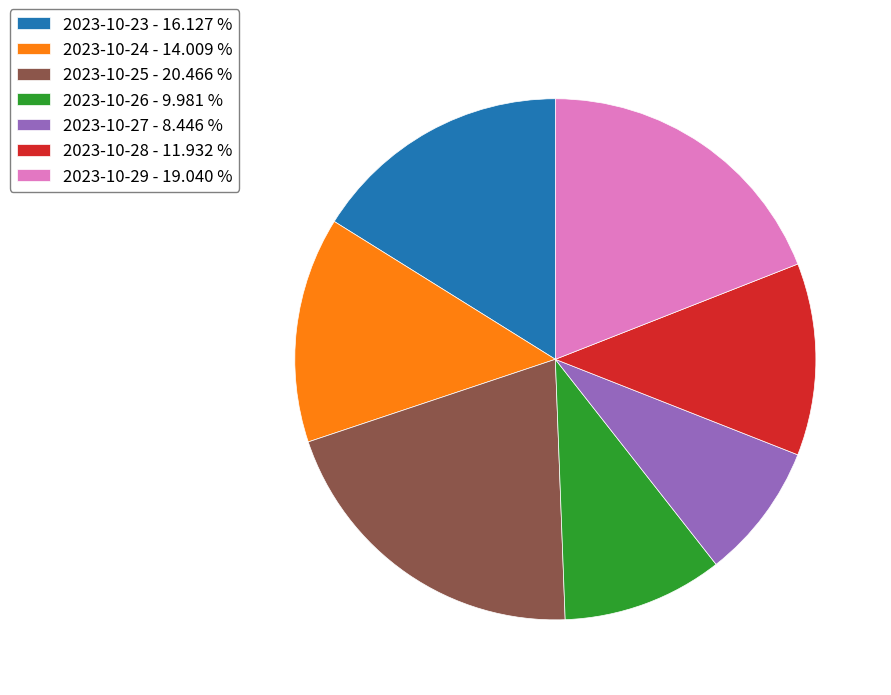

Is there a majority slice in this chart?

No